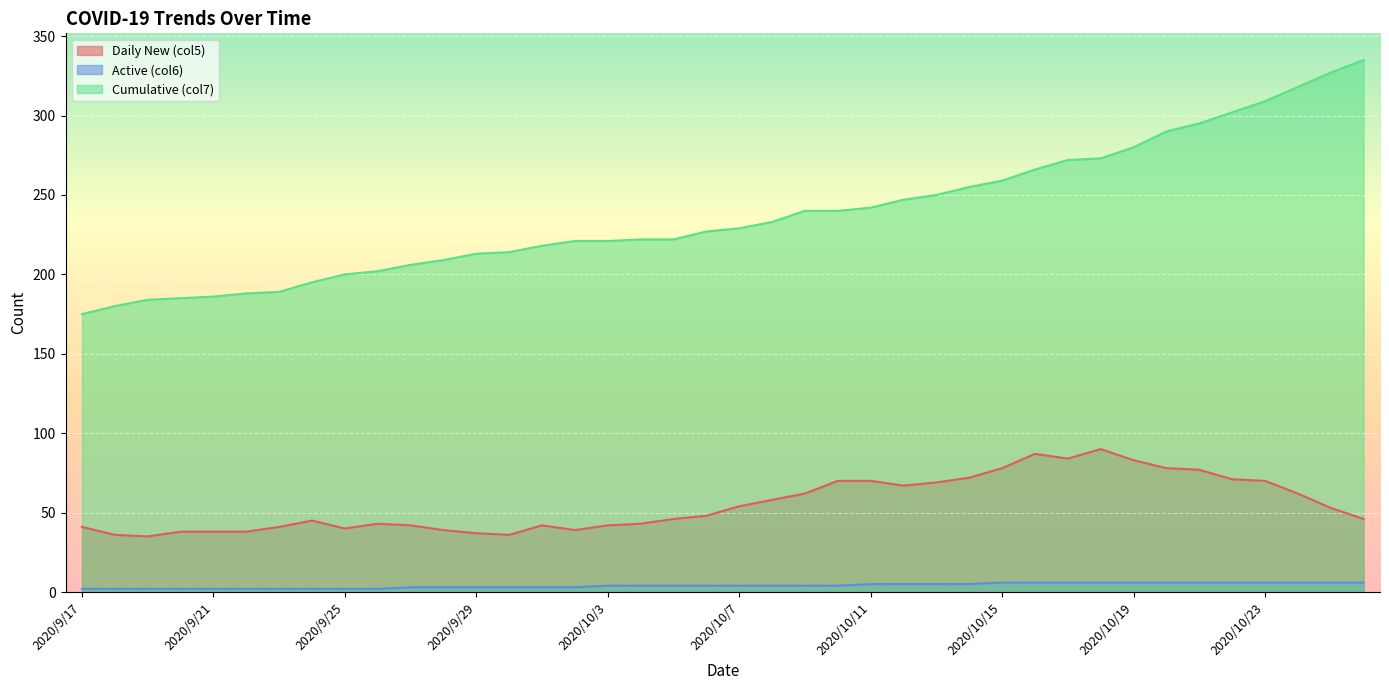

Where is Daily New (col5) nearest to the value 62?

2020/10/9